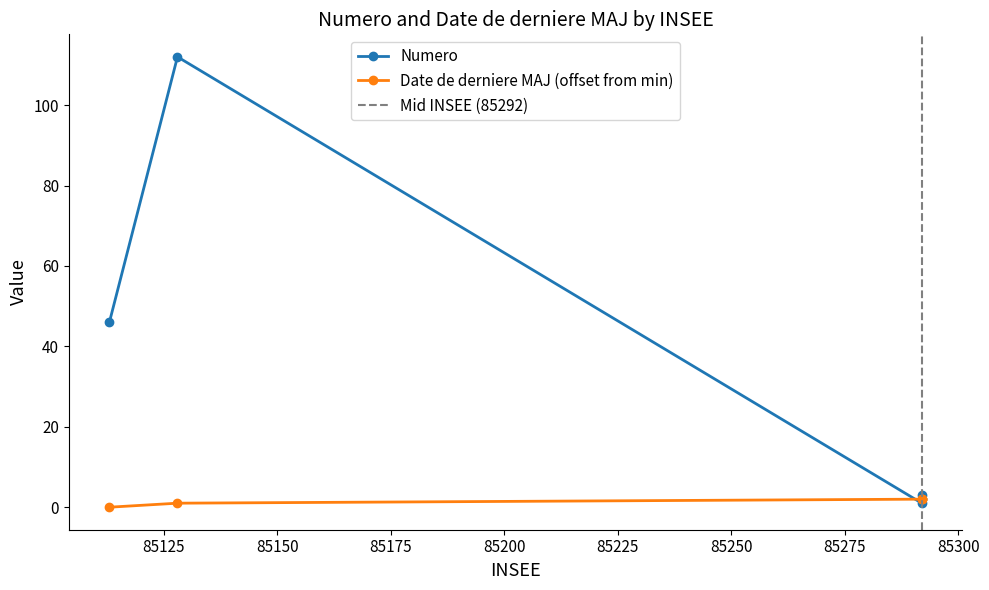

True or false: Numero and Date de derniere MAJ cross at least once.

True